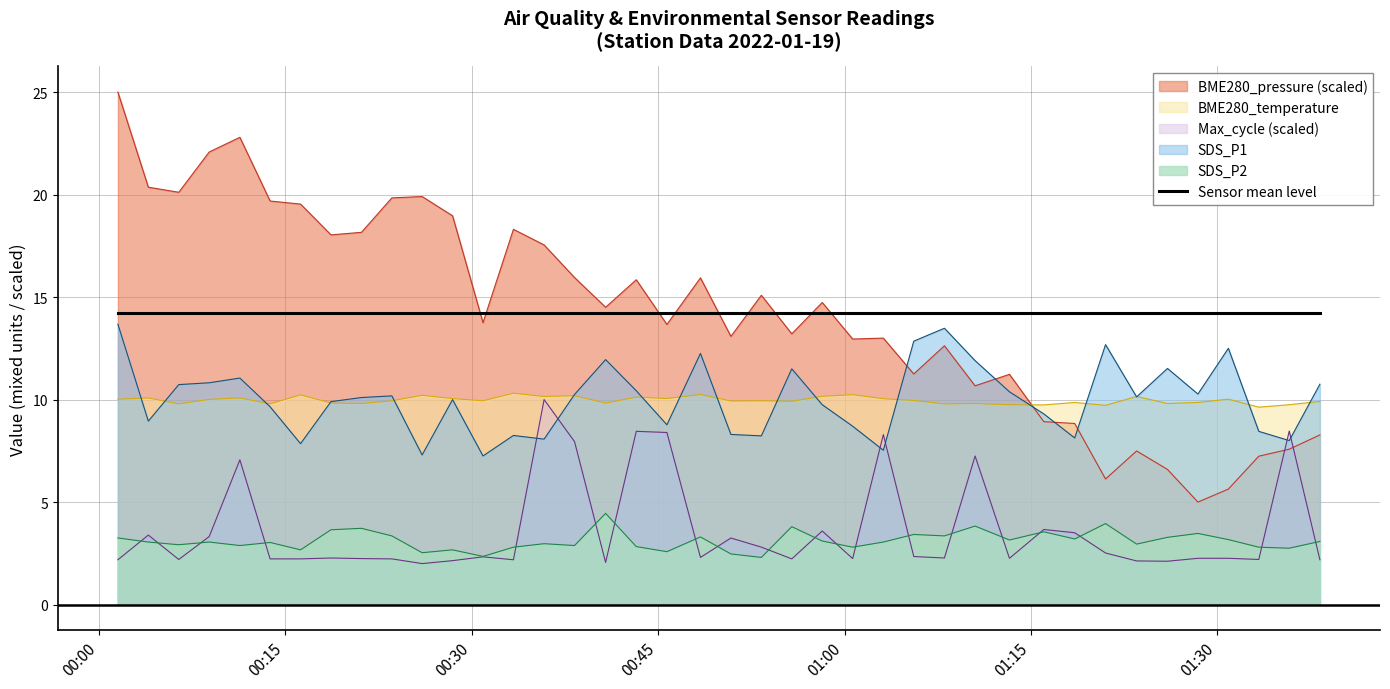

True or false: Max_cycle (scaled) and Sensor mean level cross at least once.

False